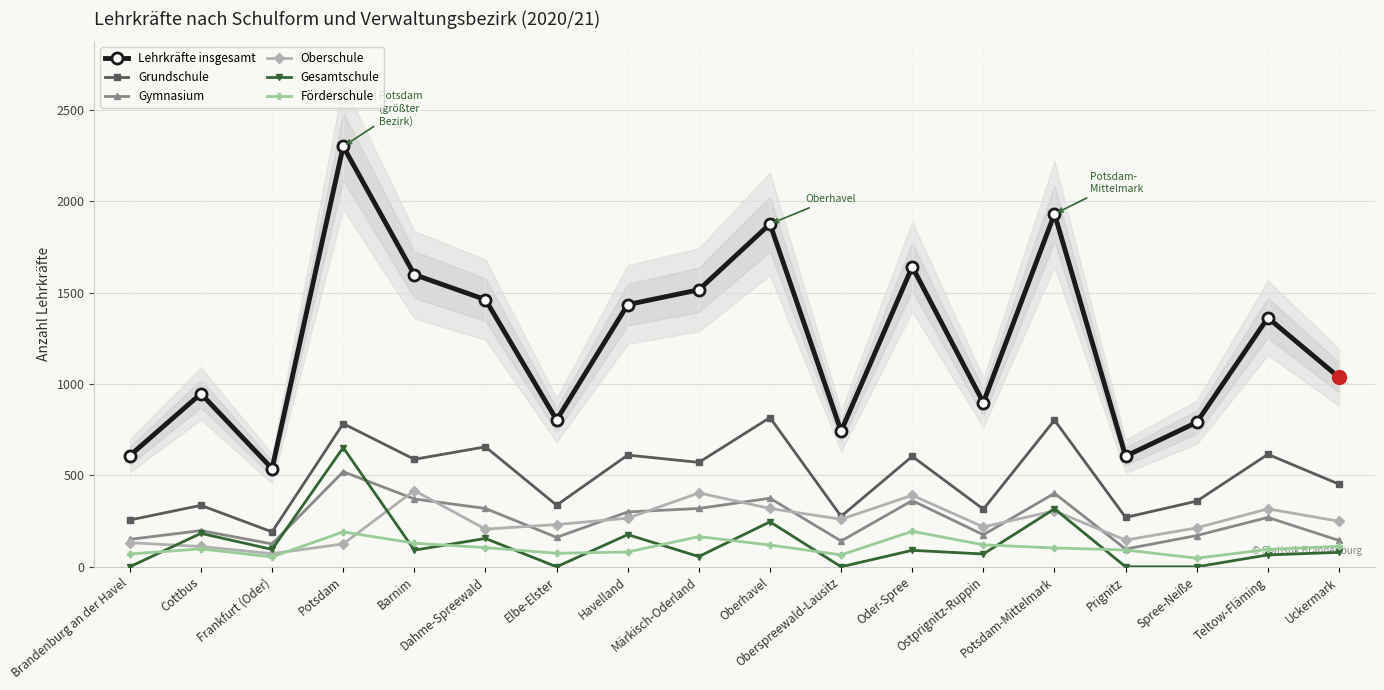

Which series reaches the maximum Y coordinate?

Lehrkräfte insgesamt